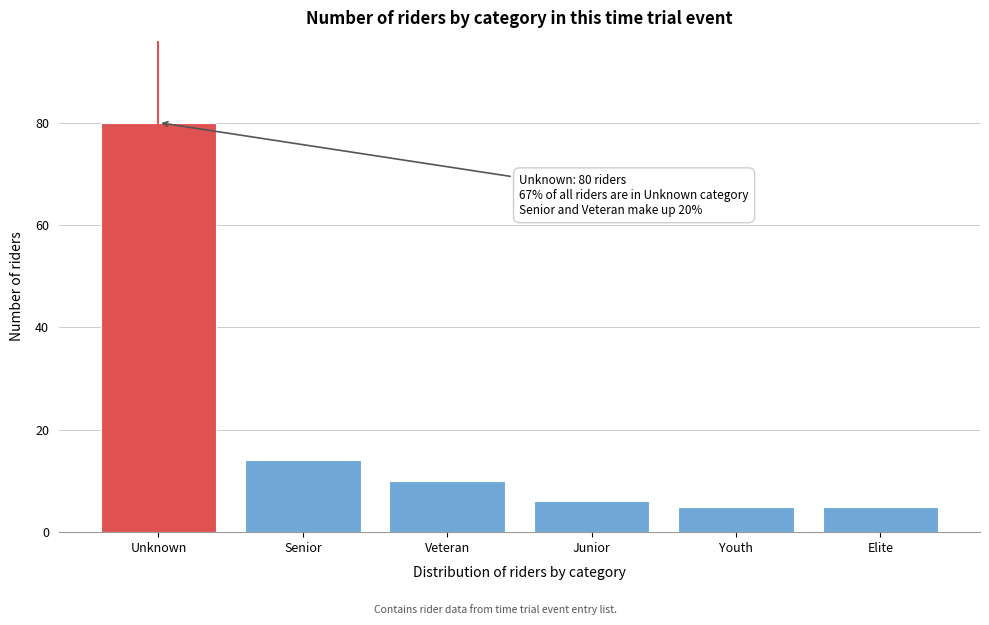

Reading right to left, what are all the values shown in this chart?

Elite=5	Youth=5	Junior=6	Veteran=10	Senior=14	Unknown=80